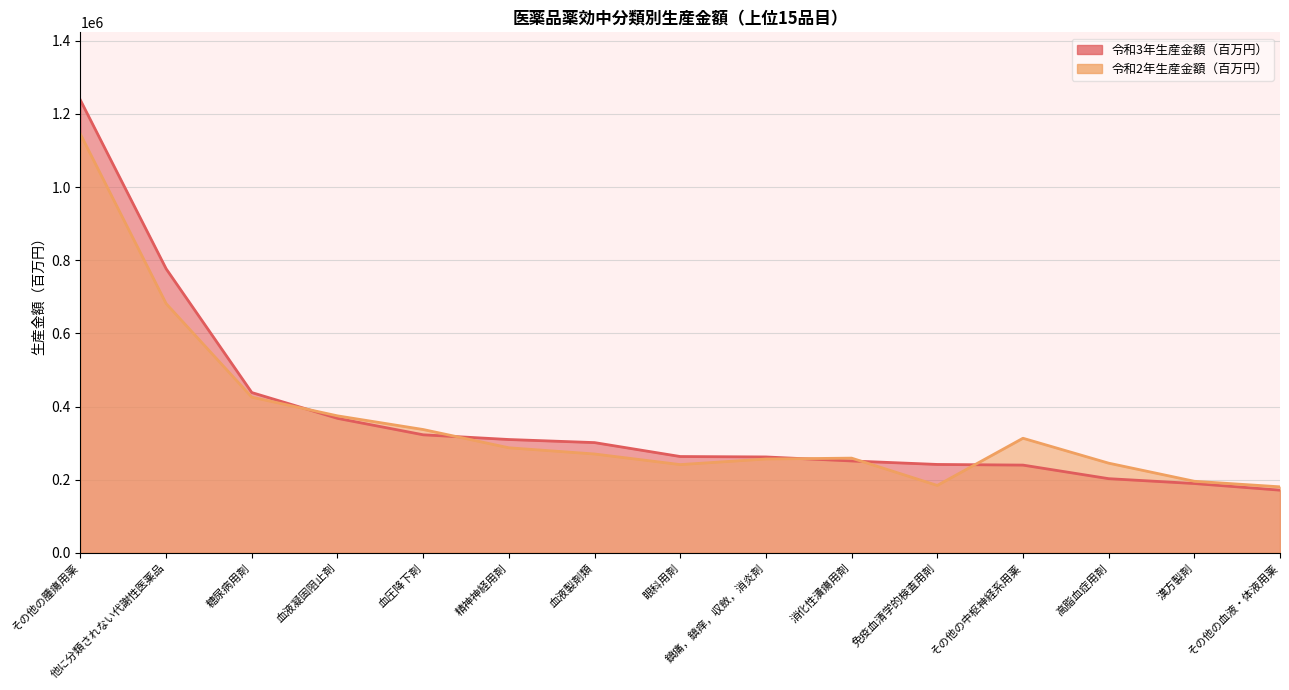

Is it true that 令和2年生産金額（百万円） equals 62140 at 免疫血清学的検査用剤?

False